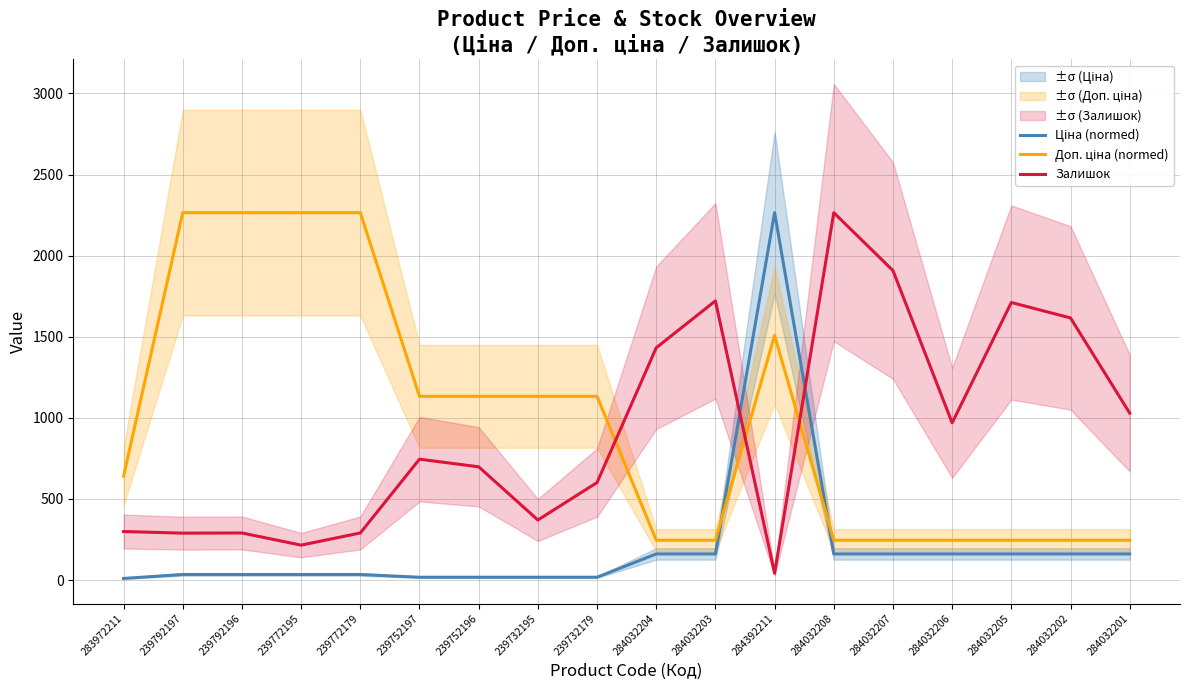

At how many categories does at least one series exceed 1199?

11